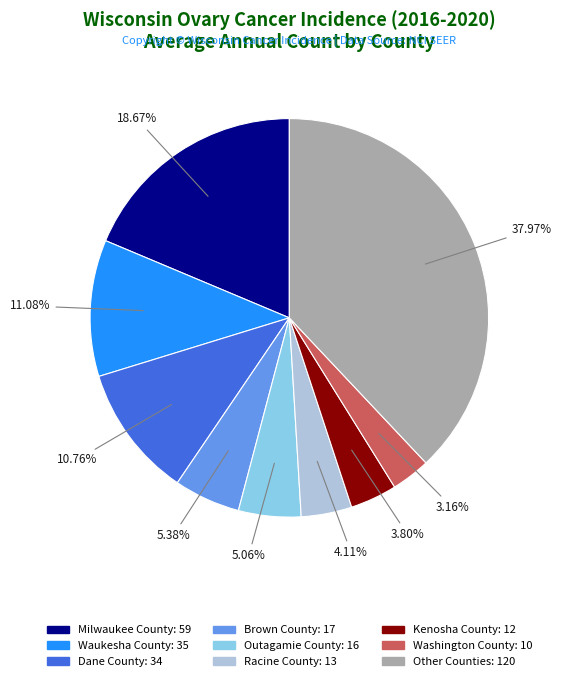

Is there any slice that represents more than half of the pie?

No